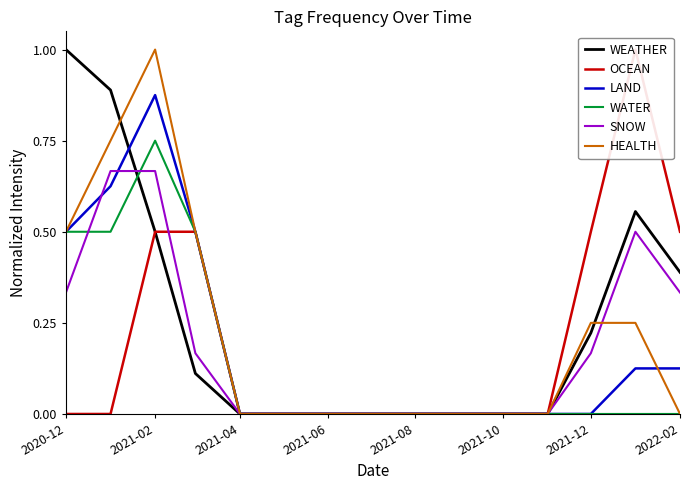

What is the difference between the maximum and second lowest values in the WATER series?

0.8